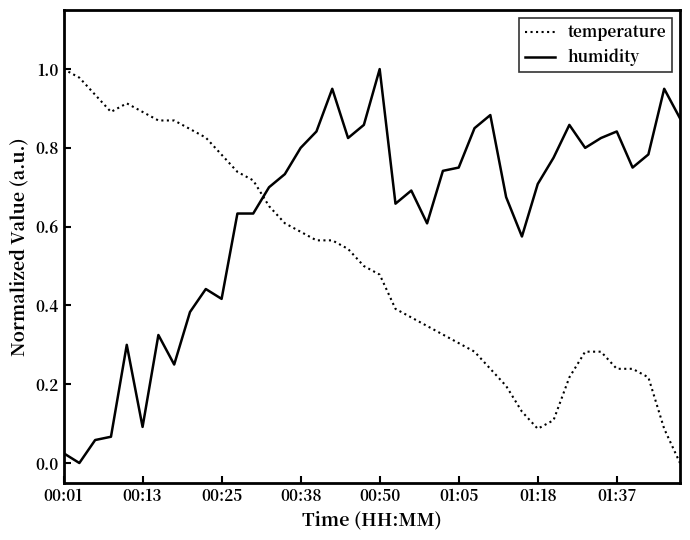

How many lines are shown in the chart?

2